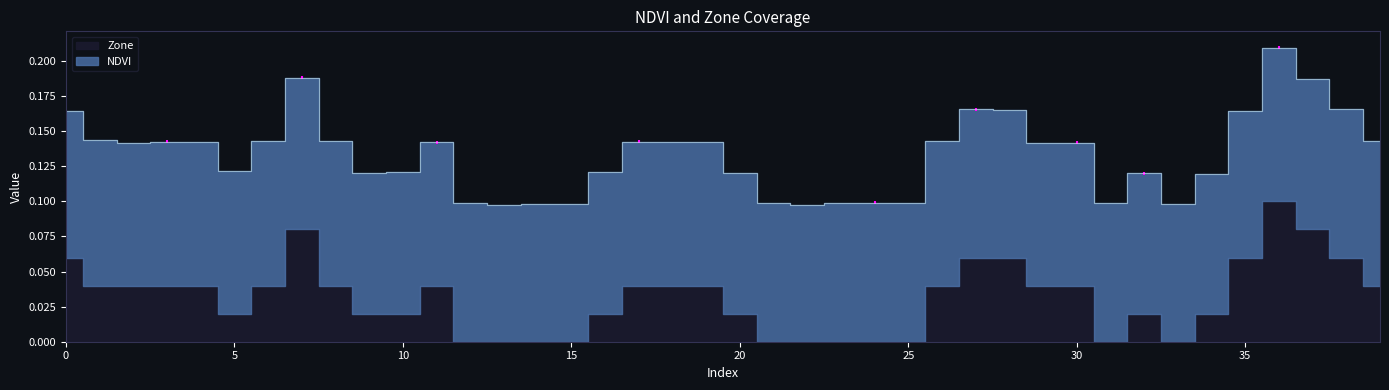

What is the value of the 22nd point from the left?

0.1